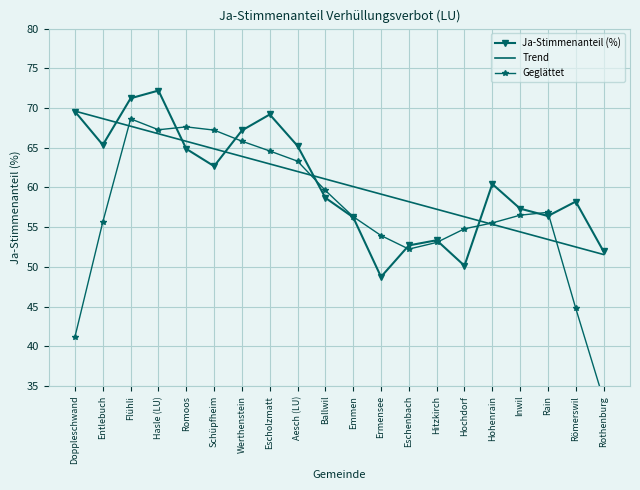

Which label corresponds to the smallest value in the chart?

Rothenburg